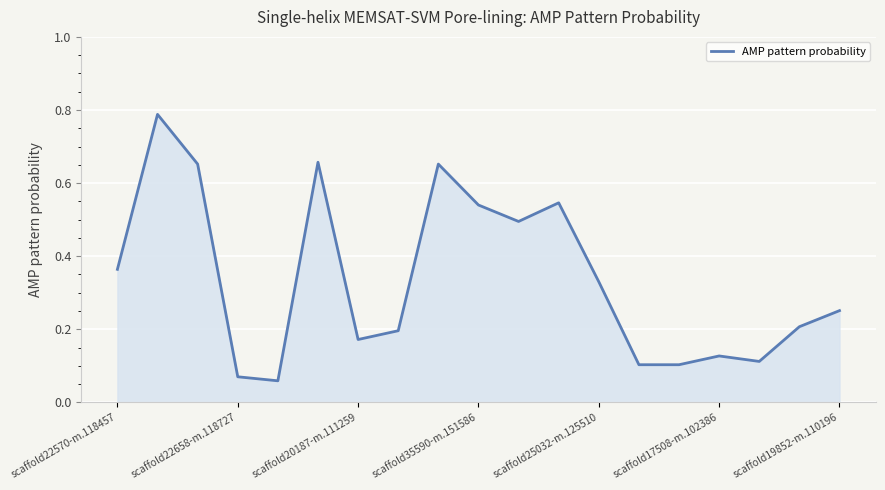

Is this an area chart (filled region under the line)?

Yes